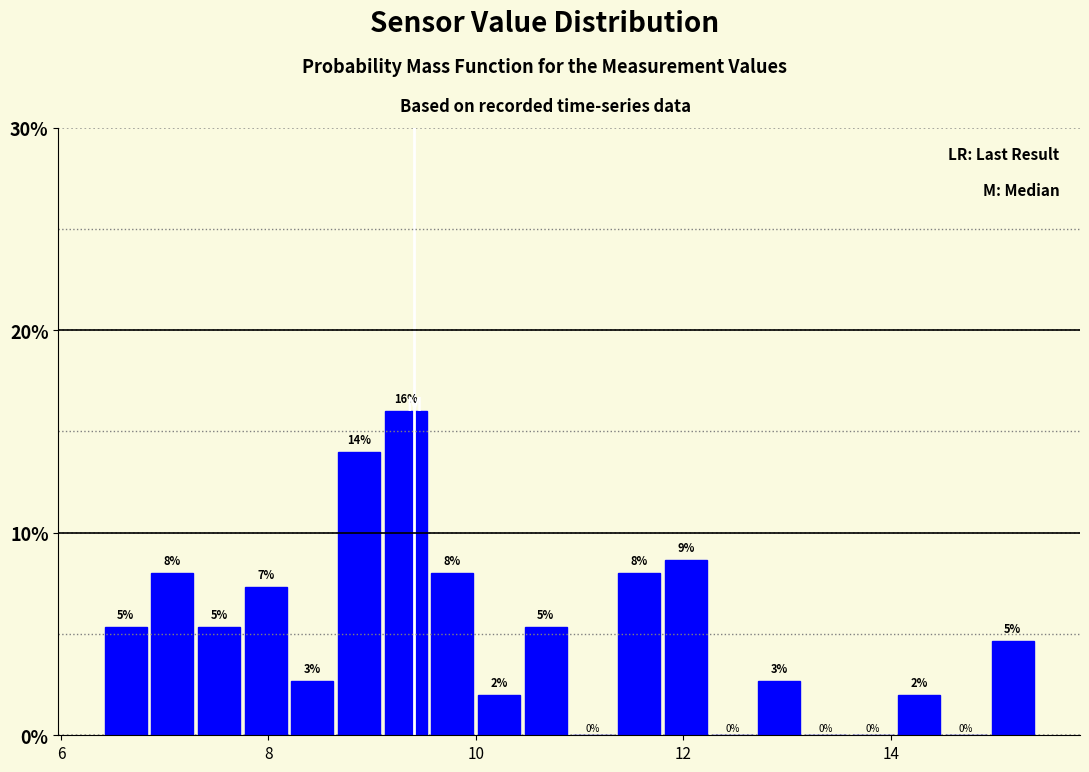

Read against the x-axis, roughly where is the centre of the tallest bar?

9.4